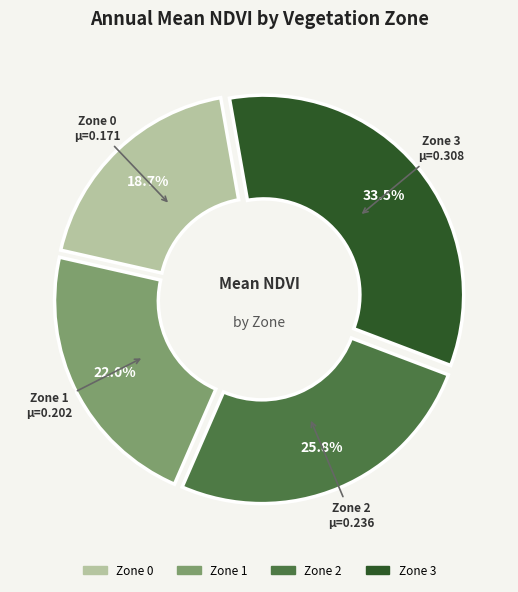

Is the sum of Zone 1 and Zone 0 greater than half?

No